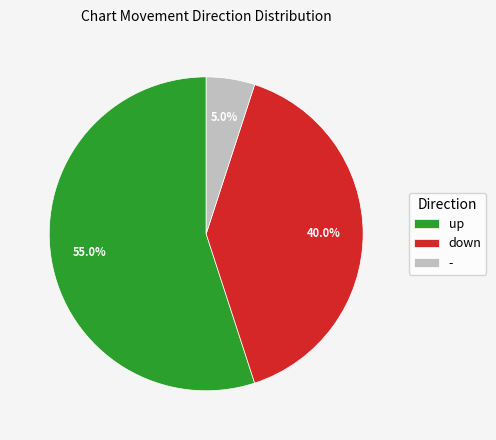

What is the total percentage of down and -?

45.0%